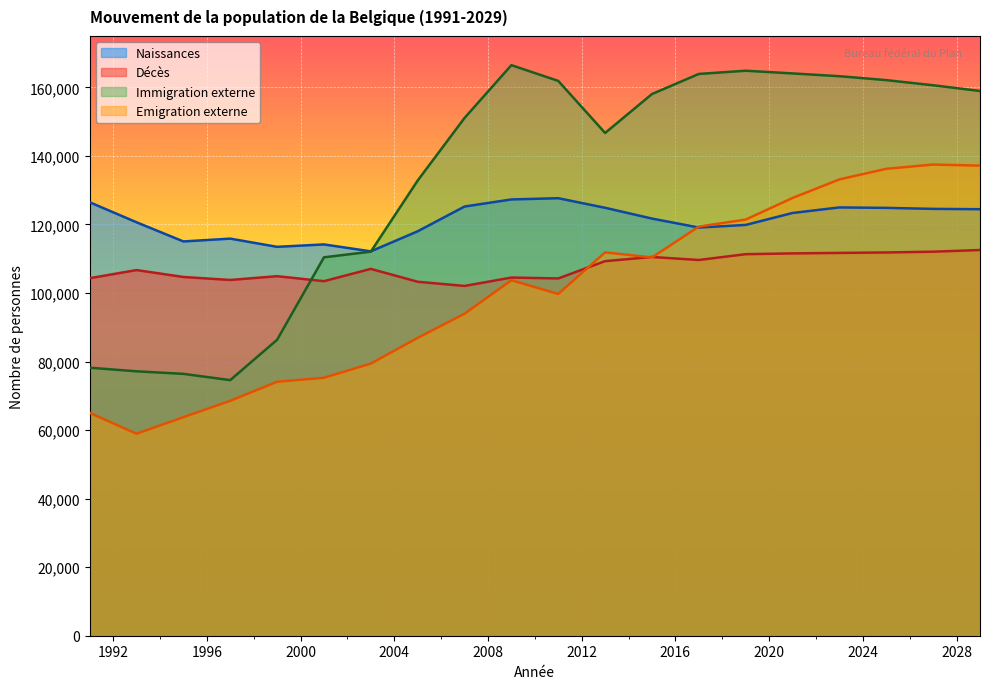

What is the difference between the Immigration externe values at 1991 and 2009?

88277